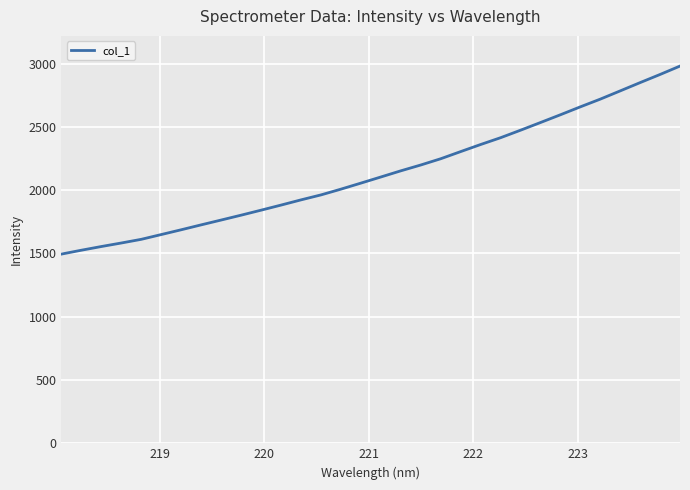

What is the difference between the maximum and minimum values?

1485.2